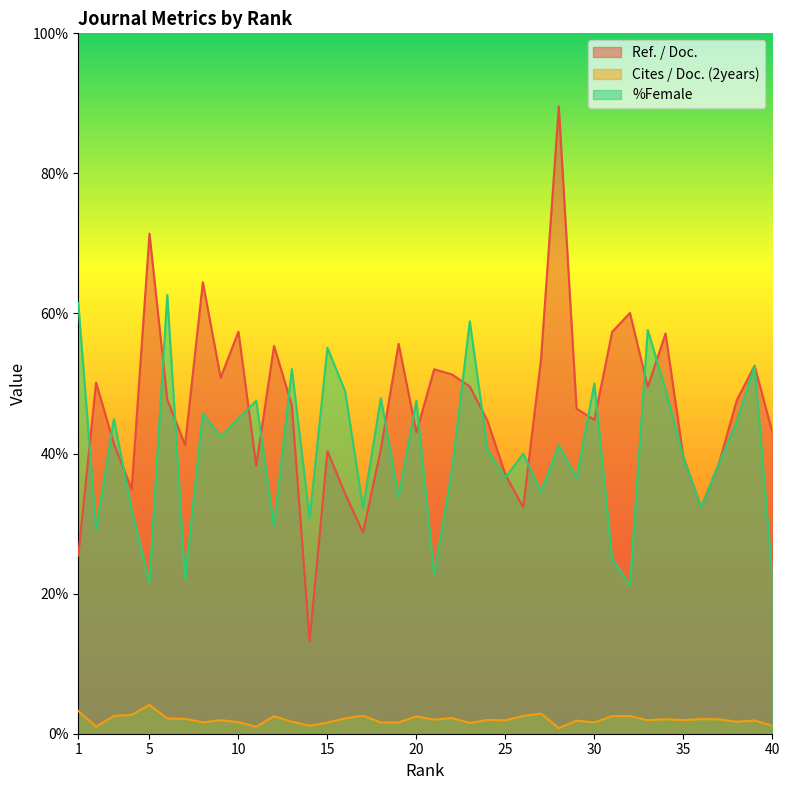

How many lines are shown in the chart?

3